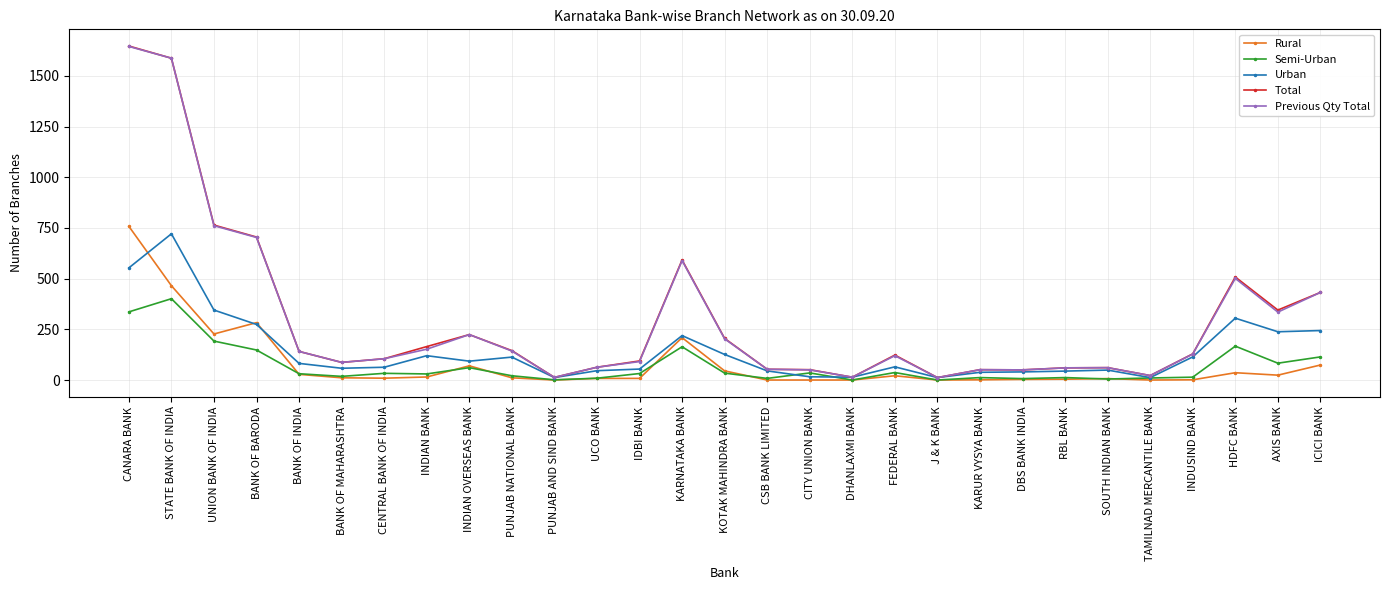

Which category has the highest value in the Previous Qty Total series?

CANARA BANK